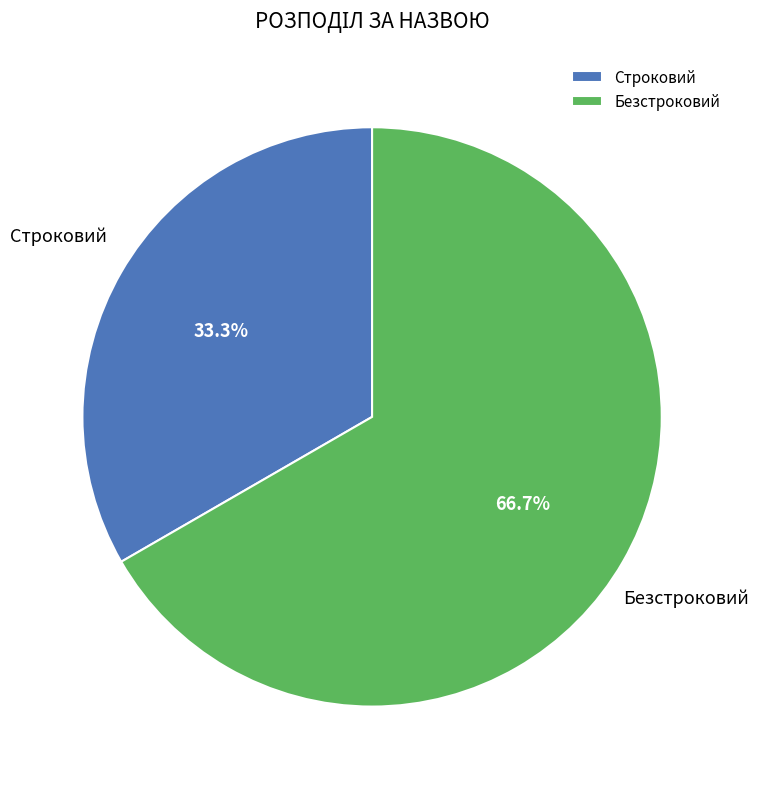

Does Строковий represent more than half of the total?

No